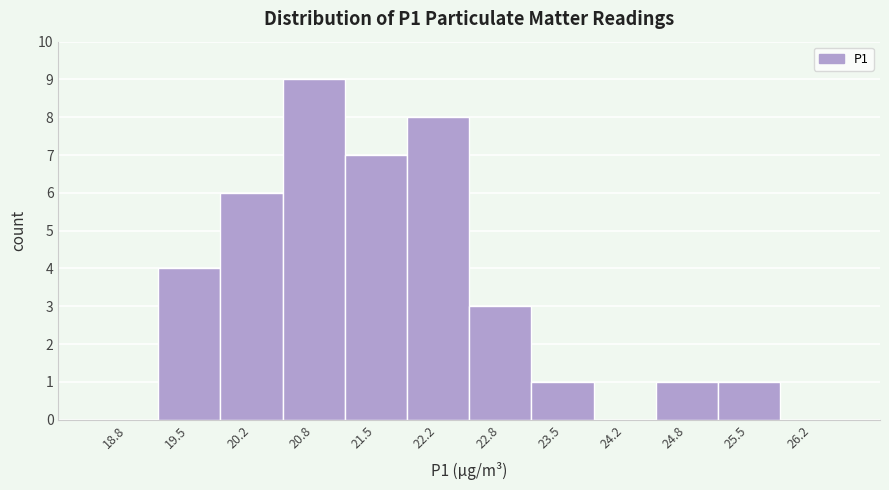

Reading left to right, list every bar in this chart as the range it spans on the x-axis followed by its height. Neither the bar edges nor the heights are printed on the chart, so give them approximately, as read against the axes.

18.5 to 19.2: 0
19.2 to 19.8: 4
19.8 to 20.5: 6
20.5 to 21.2: 9
21.2 to 21.8: 7
21.8 to 22.5: 8
22.5 to 23.2: 3
23.2 to 23.8: 1
23.8 to 24.5: 0
24.5 to 25.2: 1
25.2 to 25.8: 1
25.8 to 26.5: 0